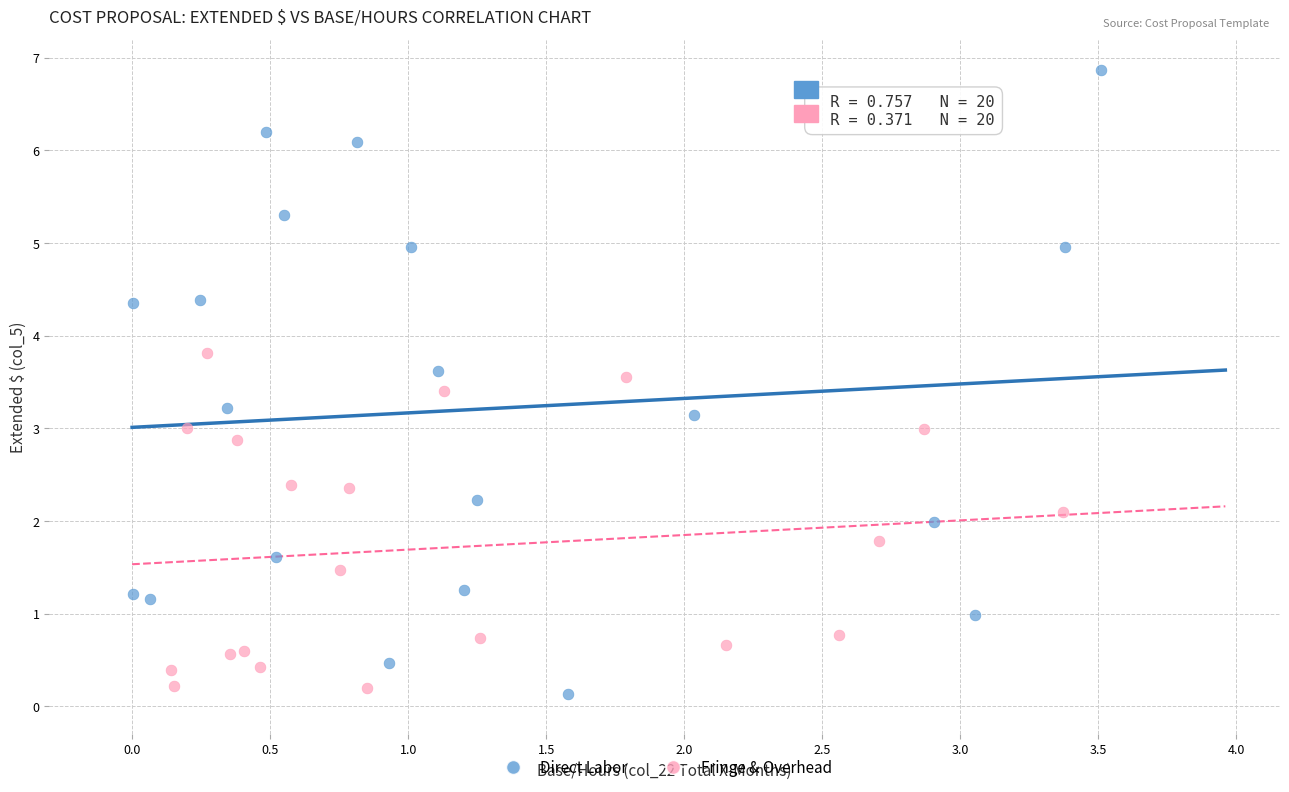

Which series has the widest spread of Y values?

Direct Labor